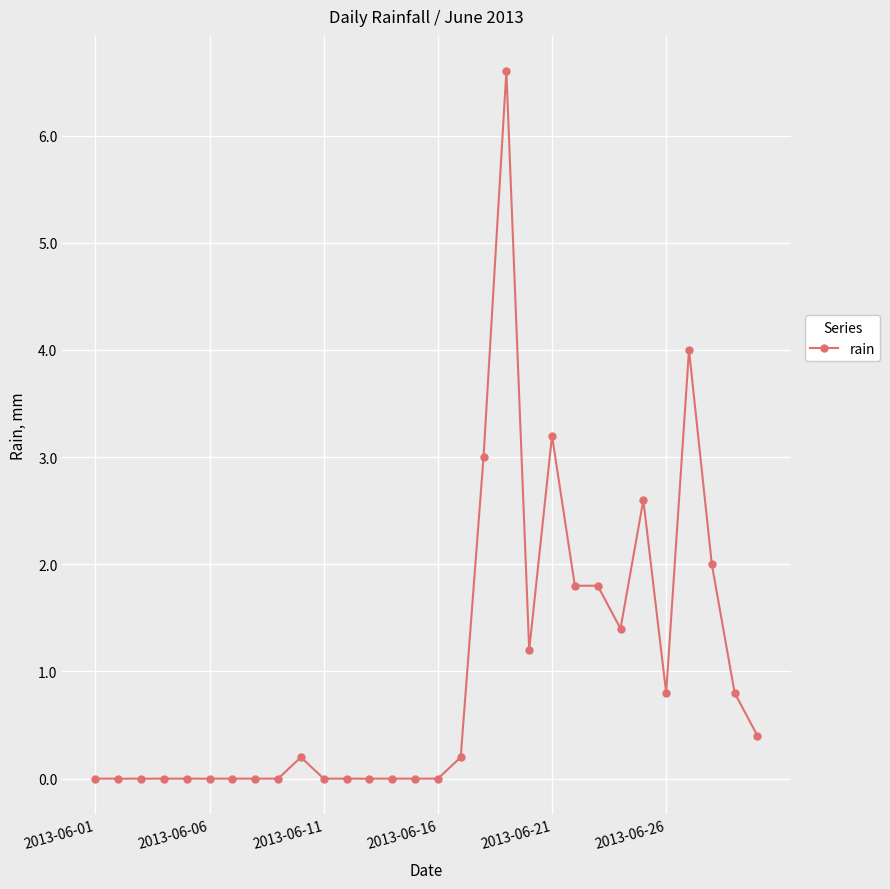

What is the maximum value shown in the chart?

6.6